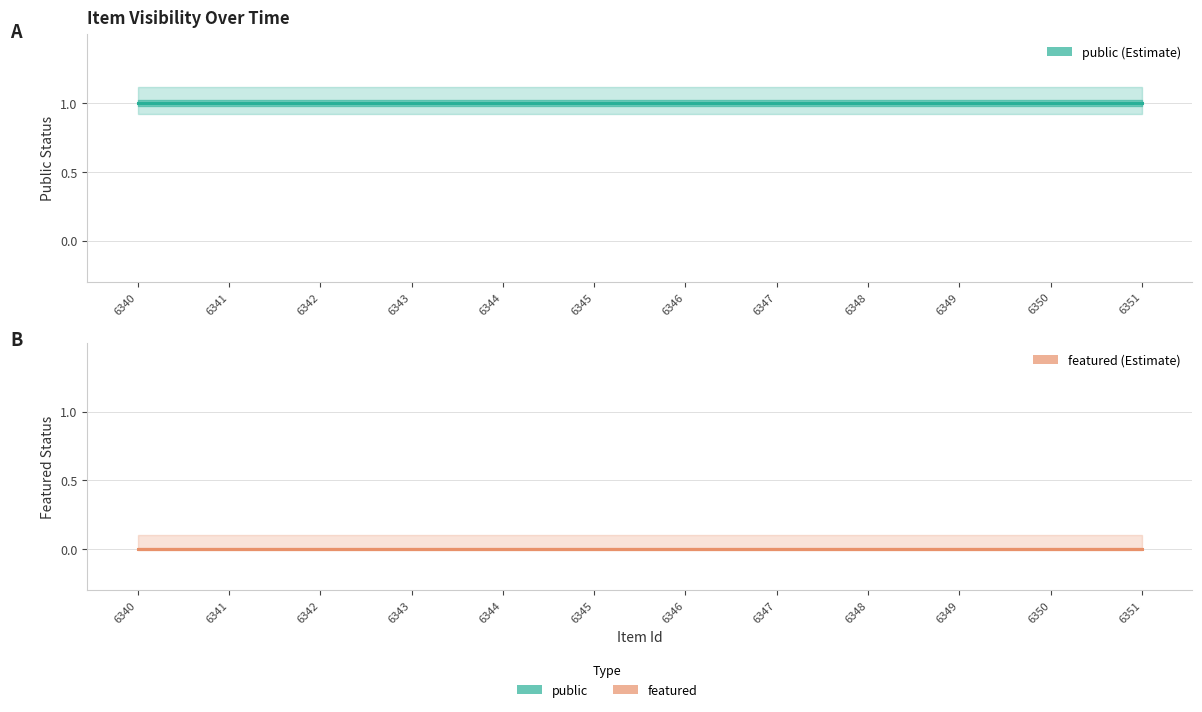

True or false: public and featured cross at least once.

False